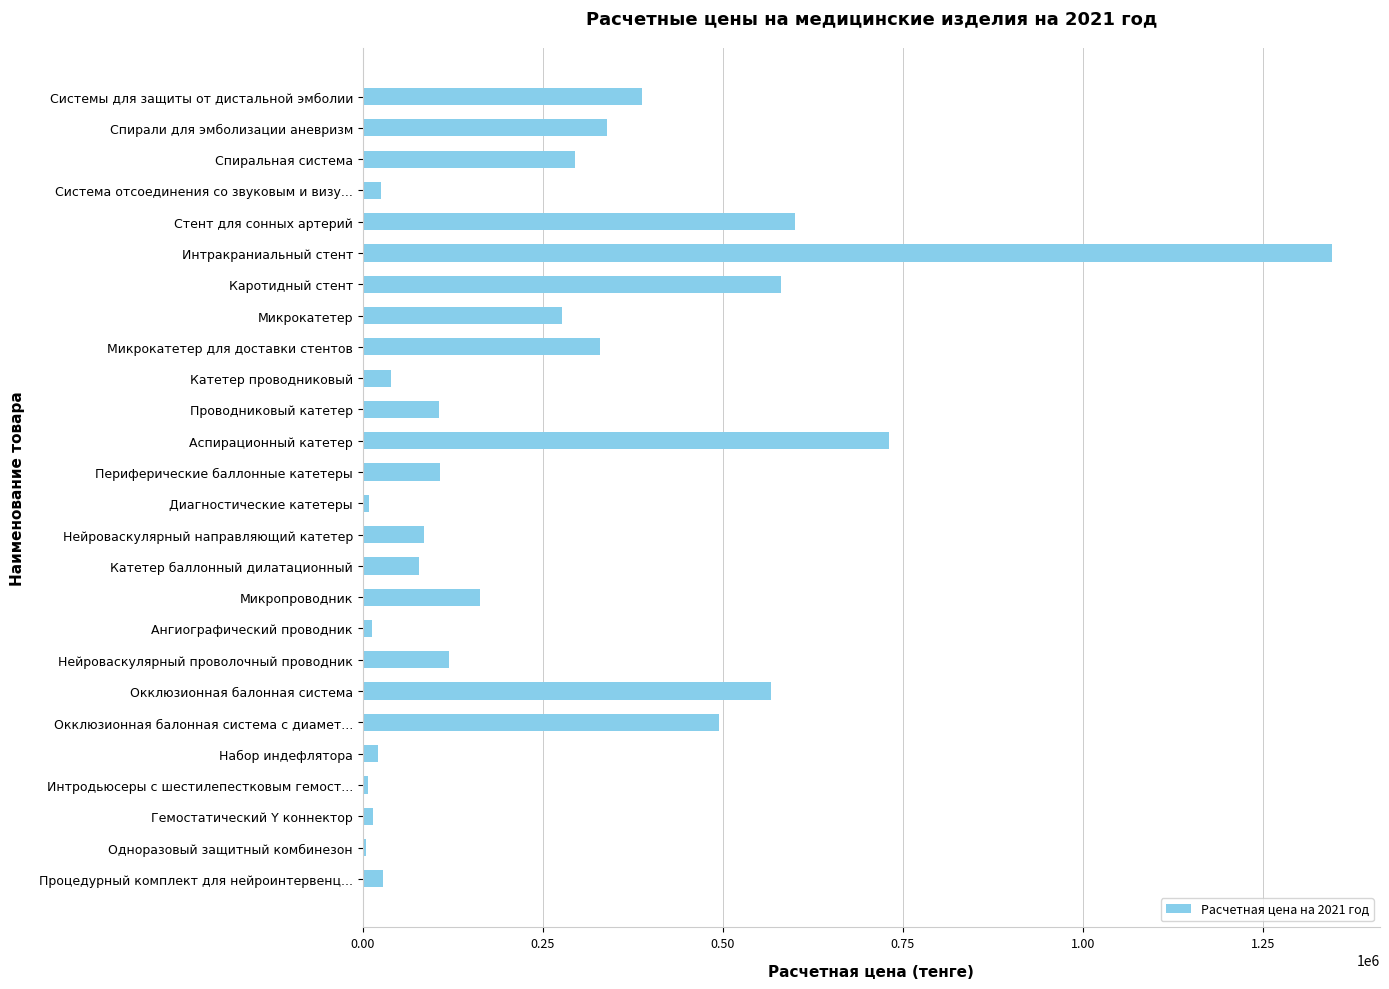

What is the ratio of the value at Спиральная система to the value at Нейроваскулярный направляющий катетер?

3.4